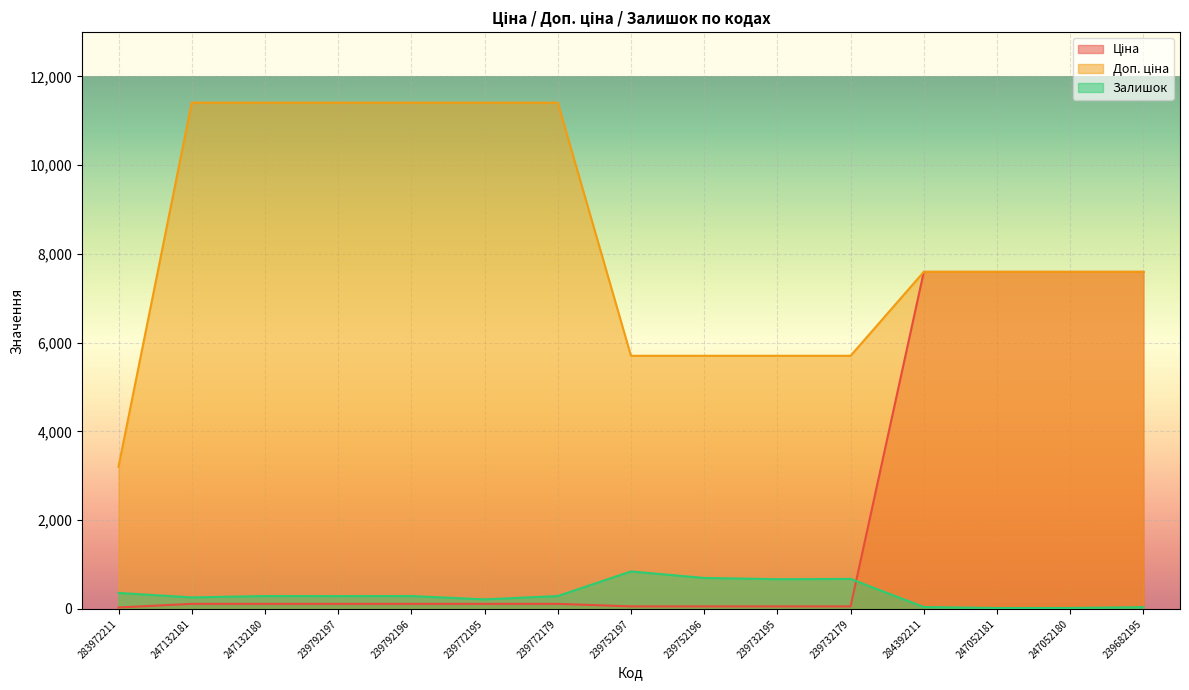

The Доп. ціна series shows 7596.5 at 239682195. True or false?

True